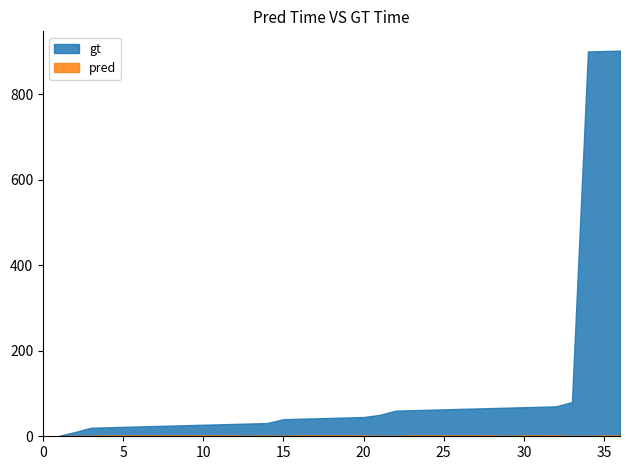

Count the pred values in the range 1 to 2.

35